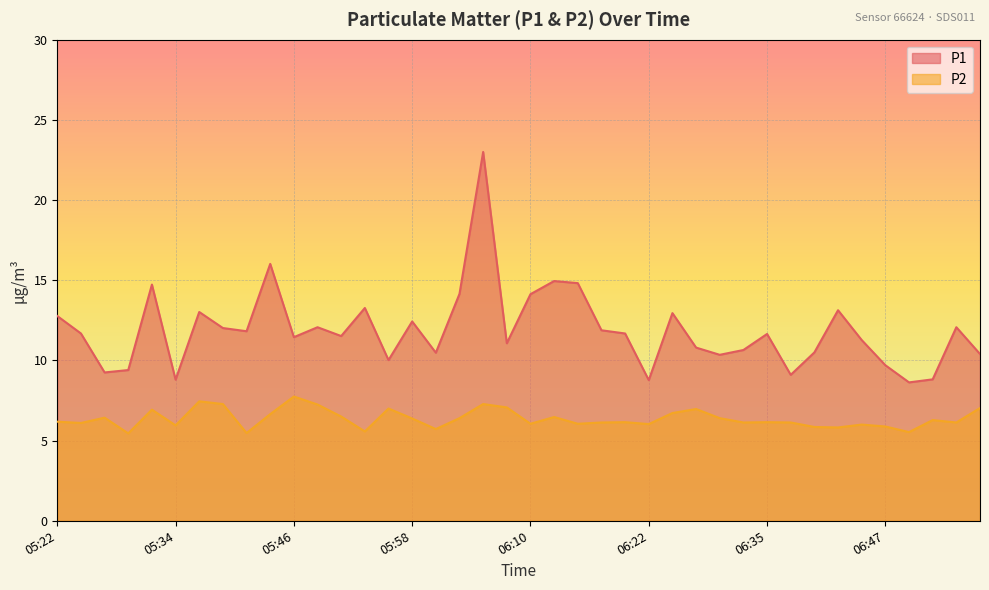

Rank the series by their average value, from highest to lowest.

P1, P2